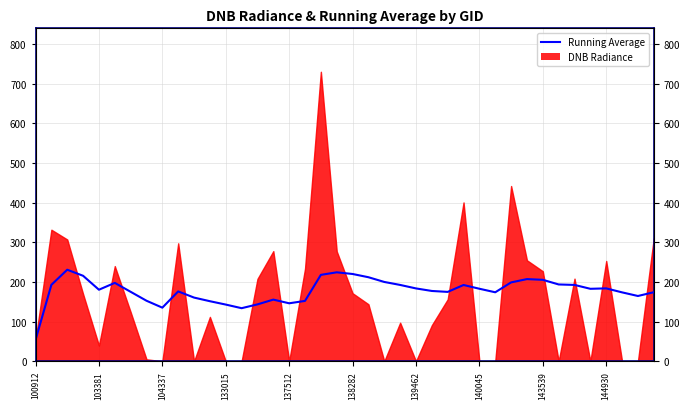

What is the change in value from 11 to 29?

+22.5